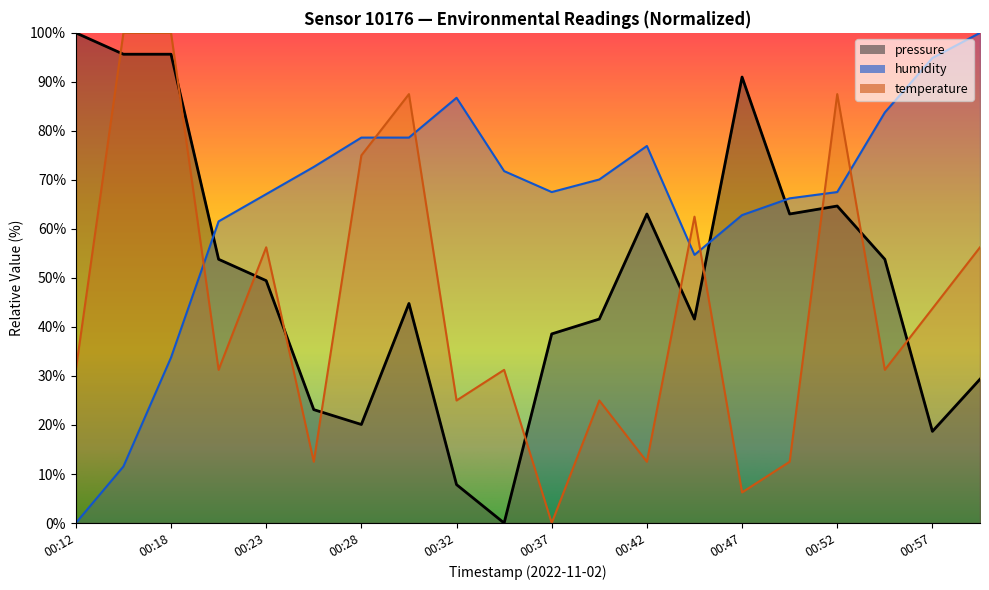

What is the average value of the temperature series?

44.4